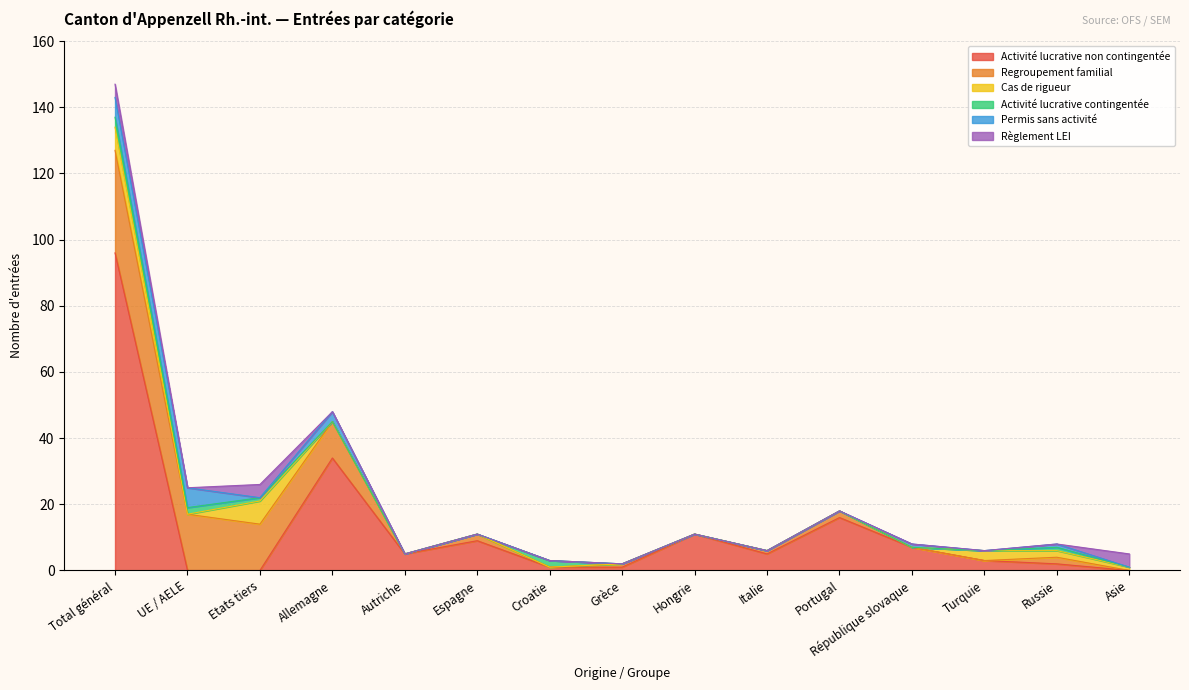

Reading left to right, extract all data points from this chart.

Activité lucrative non contingentée: 96	0	0	34	5	9	1	1	11	5	16	7	3	2	0
Regroupement familial: 31	17	14	11	0	2	0	1	0	1	2	0	0	2	0
Cas de rigueur: 7	0	7	0	0	0	0	0	0	0	0	0	3	2	1
Activité lucrative contingentée: 3	2	1	0	0	0	2	0	0	0	0	0	0	1	0
Permis sans activité: 6	6	0	3	0	0	0	0	0	0	0	1	0	1	0
Règlement LEI: 4	0	4	0	0	0	0	0	0	0	0	0	0	0	4